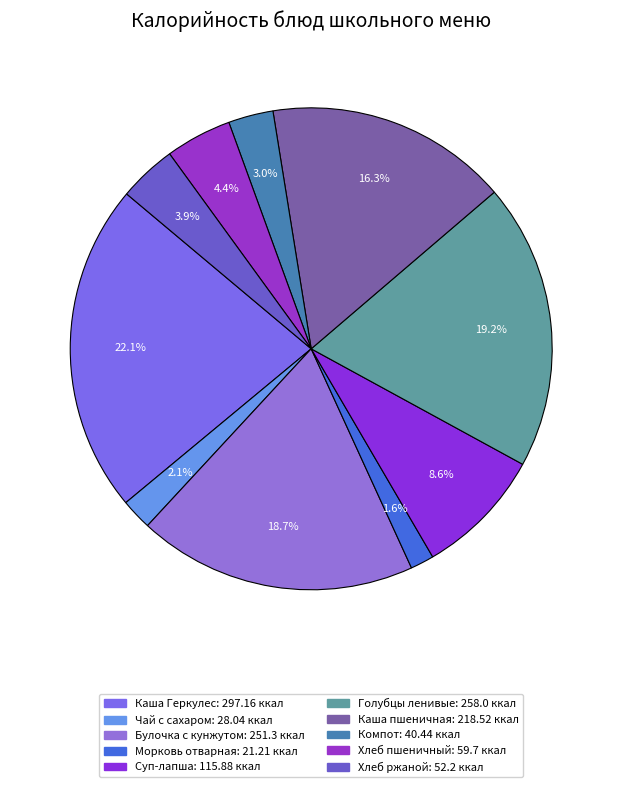

Rank the categories by value from highest to lowest.

Каша из хлопьев овсяных Геркулес, Голубцы ленивые с соусом томатным, Булочка с кунжутом, Каша пшеничная, Суп-лапша домашняя на мясном бульоне, Хлеб пшеничный витаминизированный, Хлеб ржаной, Компот из смеси сухофруктов, Чай с сахаром, Морковь отварная